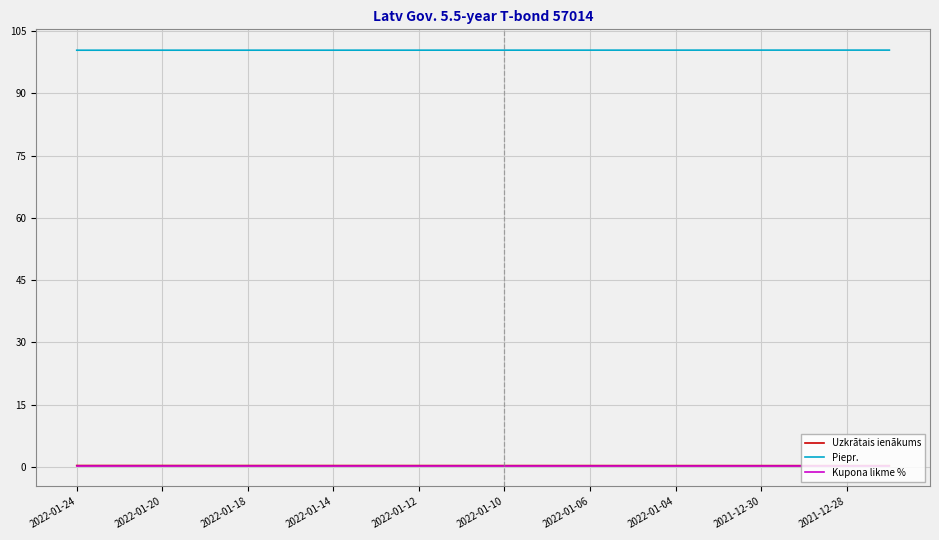

True or false: Piepr. and Kupona likme % cross at least once.

False